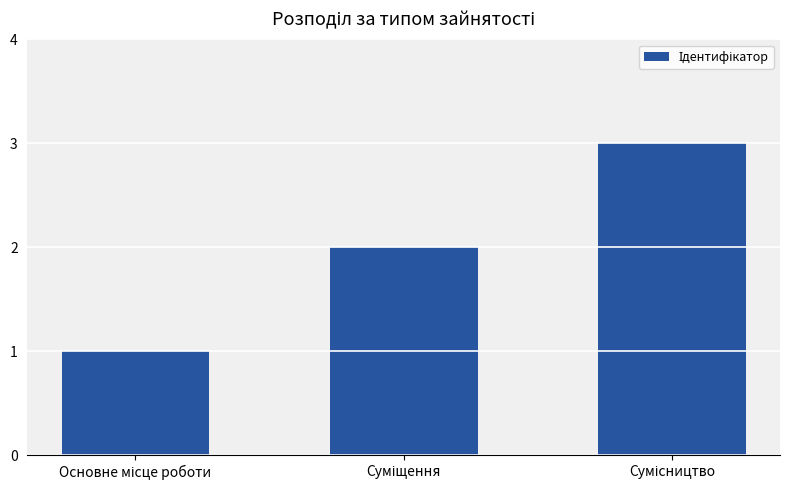

What is the greatest value displayed?

3